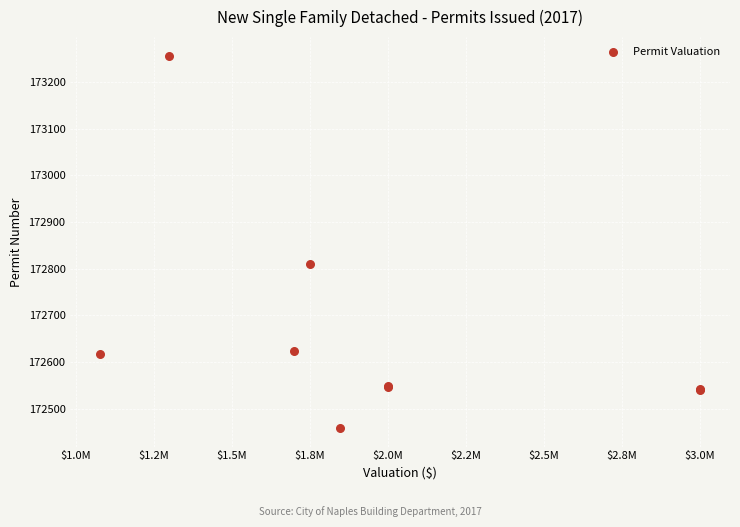

What Y value in the scatter plot is closest to 172857?

172810